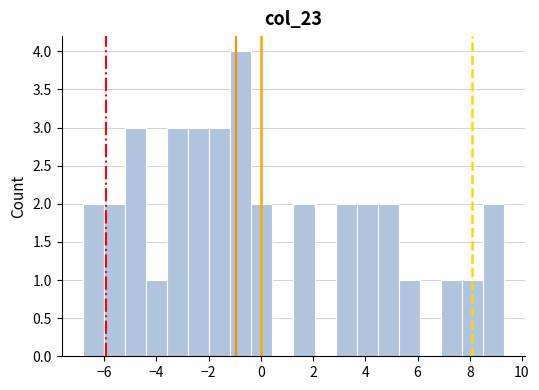

How tall is the bar that spans 3.6 to 4.4 on the x-axis? Neither the bar edges nor the heights are printed on the chart, so give them approximately, as read against the axes.

2